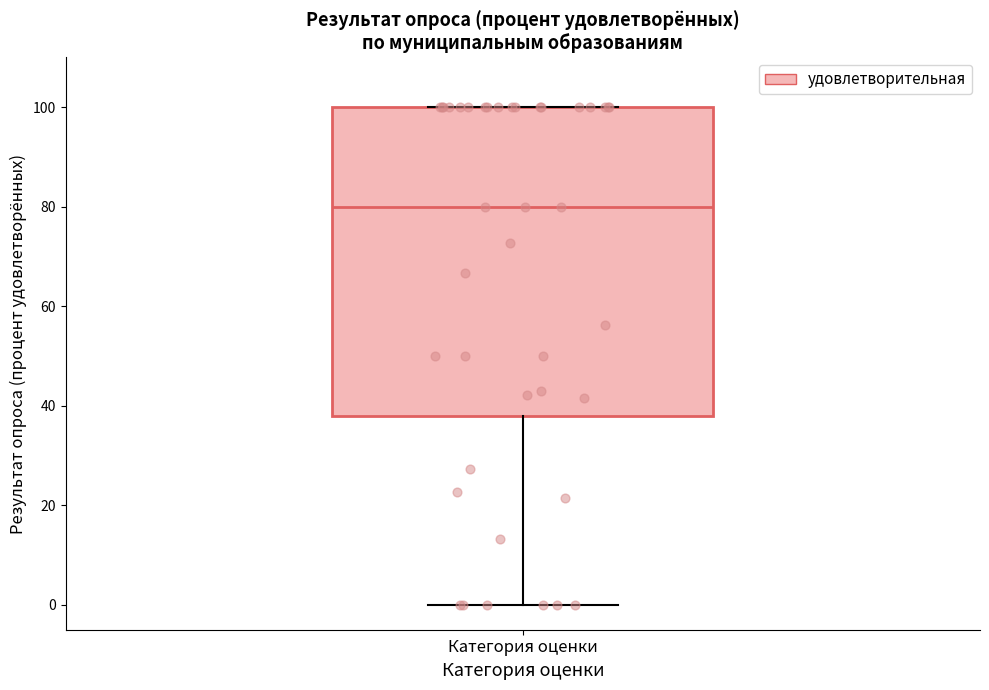

Transcribe this box plot: give where the median line is, the range the box spans, and where the two whiskers end, as read against the y-axis. The values are not printed on the chart, so give them approximately, as read against the axis.

median 80, box 38 to 100, whiskers 0 to 100